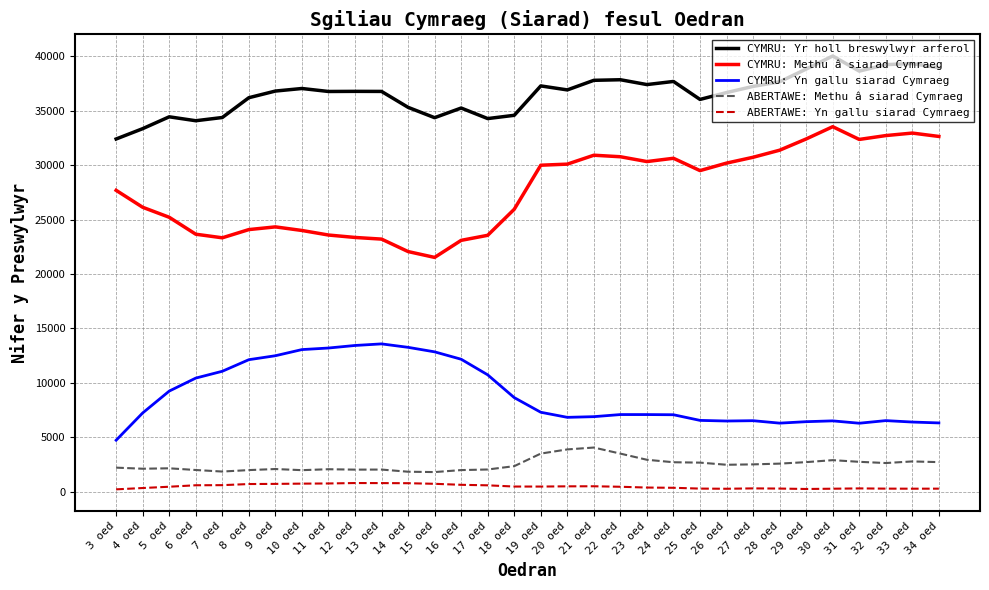

True or false: CYMRU: Methu â siarad Cymraeg has more than 2 interior local peaks.

True